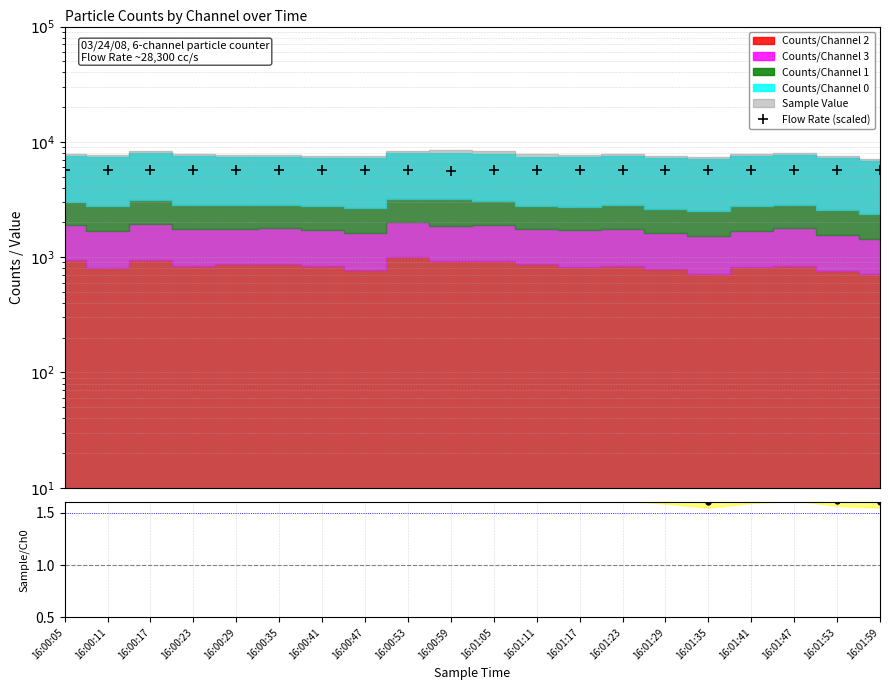

How many lines are shown in the chart?

1